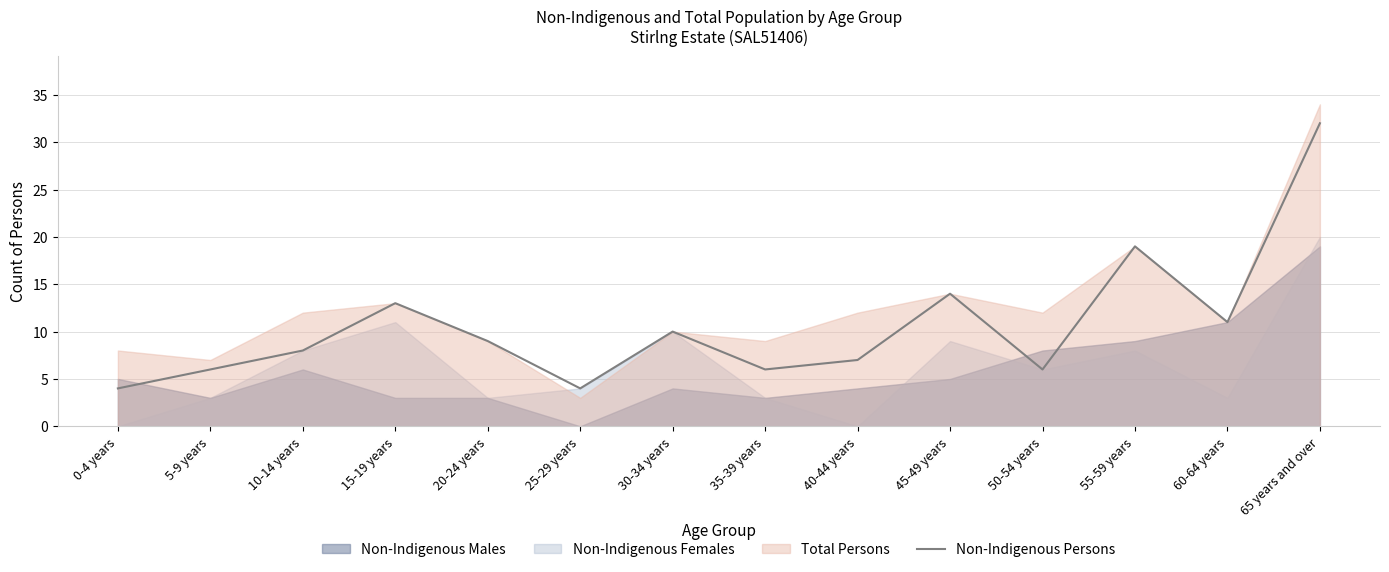

How many lines are shown in the chart?

1